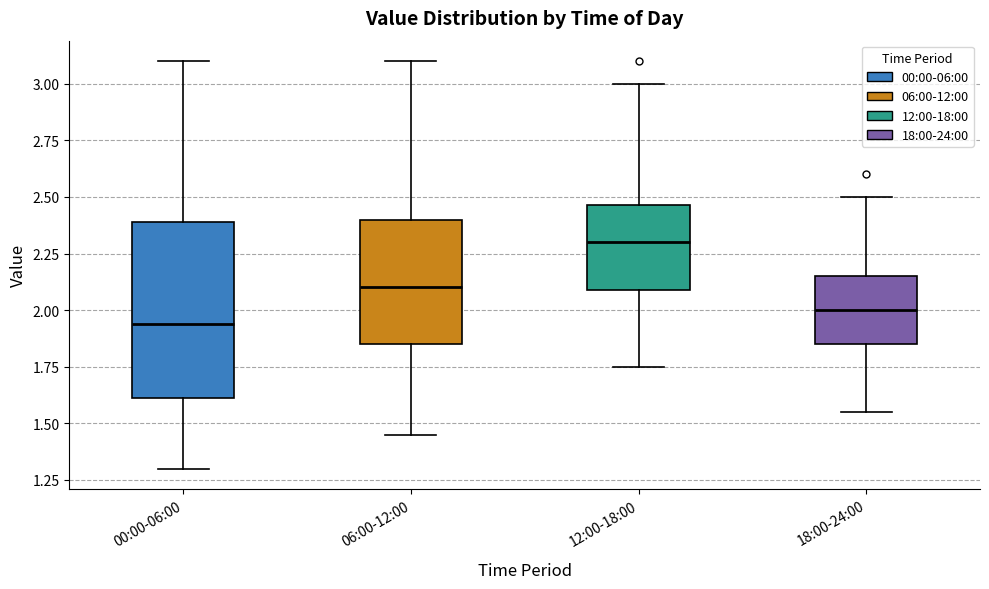

Reading left to right, read every box against the y-axis: the position of its median line, the range the box covers, and the ends of its whiskers. The values are not printed on the chart, so give them approximately, as read against the axis.

00:00-06:00: median 1.95, box 1.60 to 2.40, whiskers 1.30 to 3.10
06:00-12:00: median 2.10, box 1.85 to 2.40, whiskers 1.45 to 3.10
12:00-18:00: median 2.30, box 2.10 to 2.45, whiskers 1.75 to 3.00
18:00-24:00: median 2.00, box 1.85 to 2.15, whiskers 1.55 to 2.50